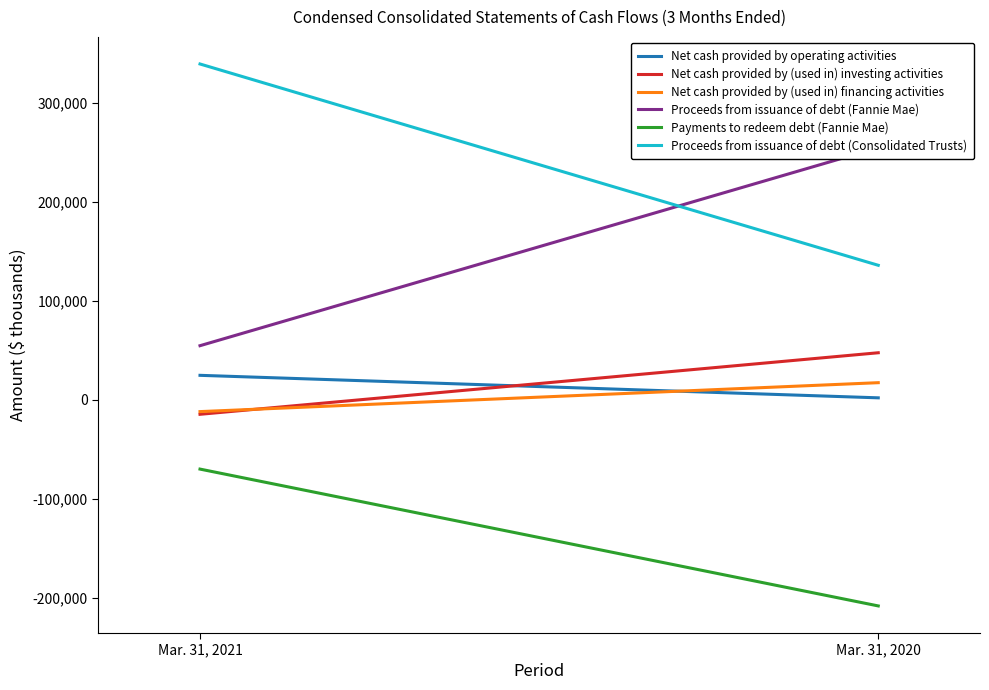

How many lines are shown in the chart?

6